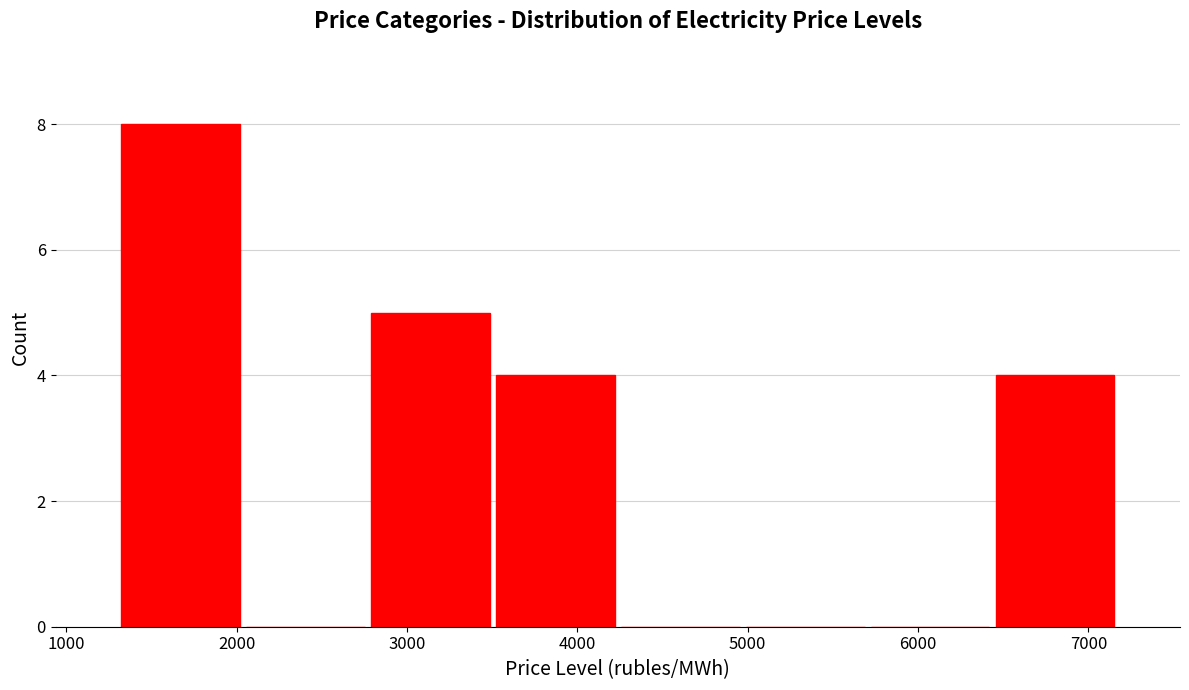

Reading left to right, list every bar in this chart as the range it spans on the x-axis followed by its height. Neither the bar edges nor the heights are printed on the chart, so give them approximately, as read against the axes.

1300 to 2000: 8
2000 to 2800: 0
2800 to 3500: 5
3500 to 4200: 4
4200 to 5000: 0
5000 to 5700: 0
5700 to 6400: 0
6400 to 7200: 4